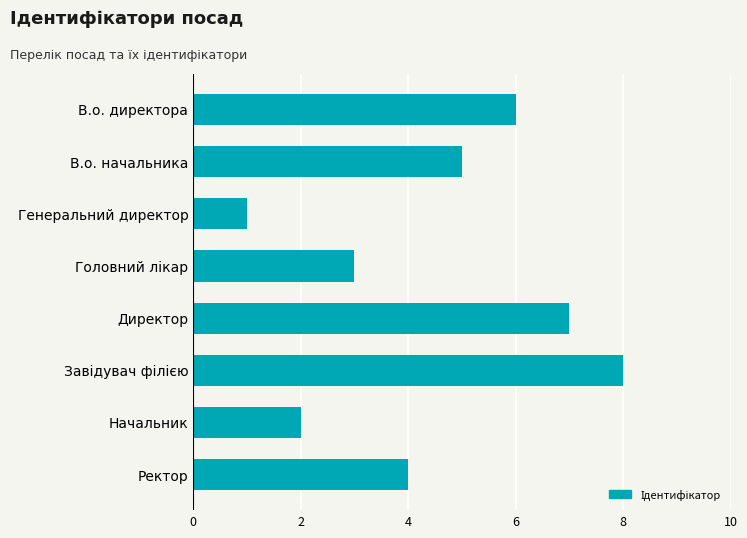

What is the change in value from Директор to Начальник?

-5